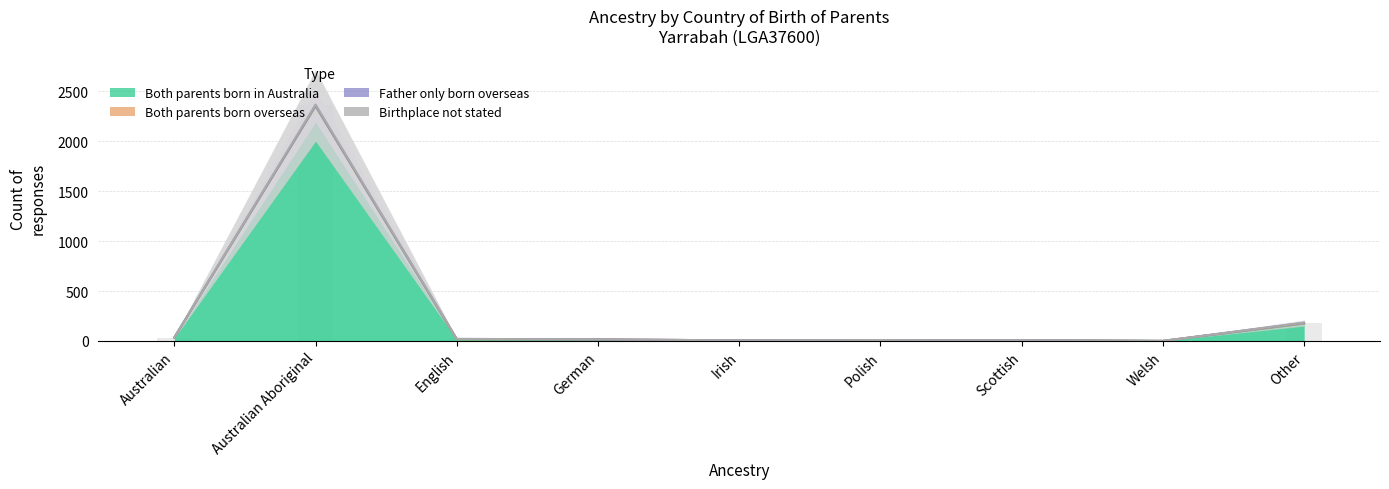

Does the chart contain any negative values?

No